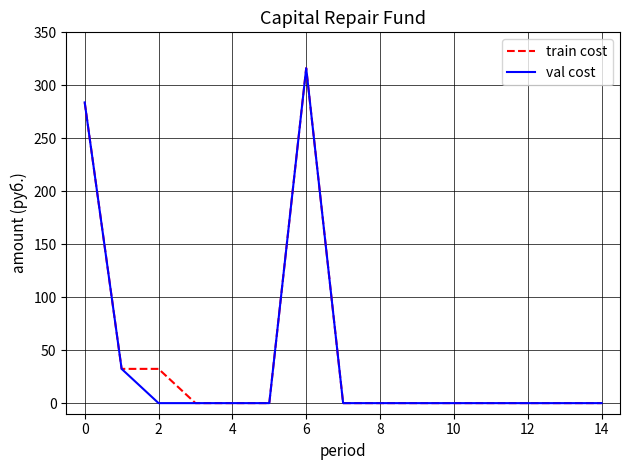

What is the maximum value shown in the chart?

316.2